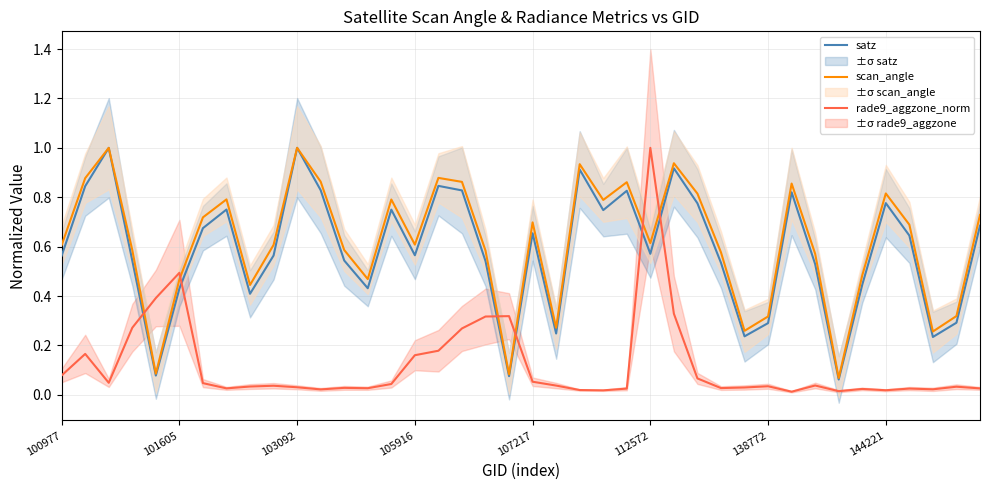

True or false: scan_angle and rade9_aggzone_norm intersect in this chart.

True